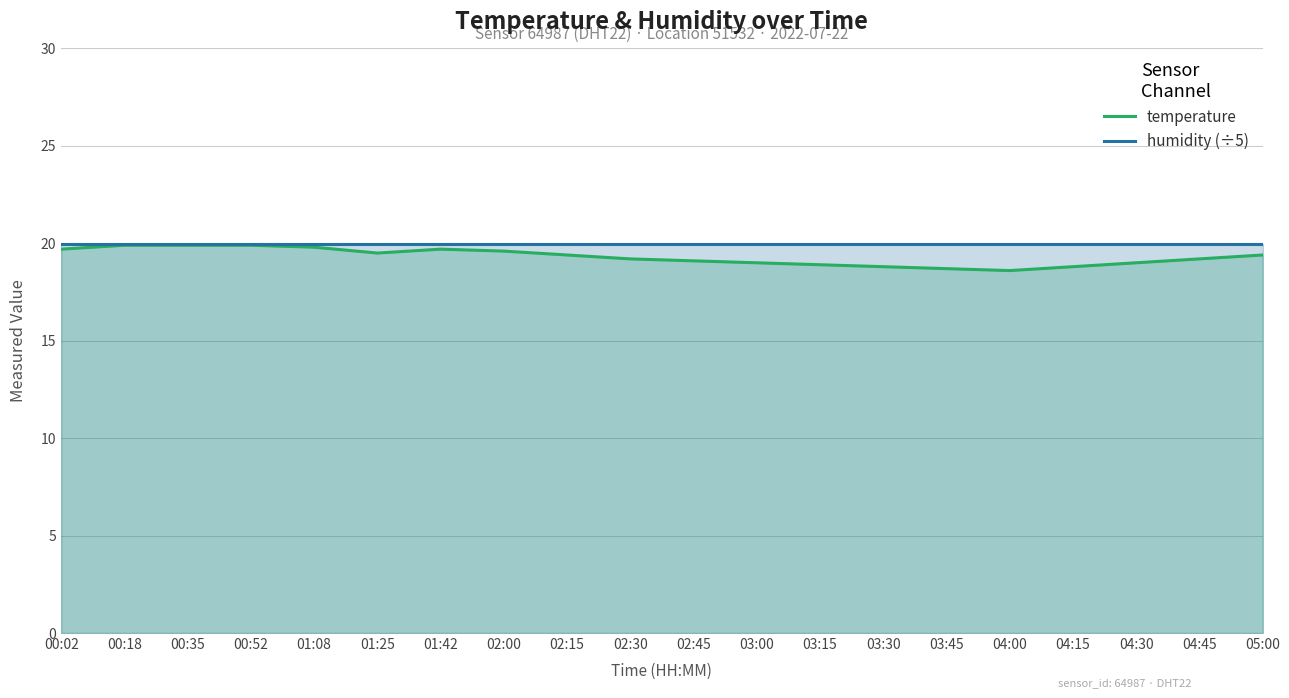

Does the chart have visible grid lines?

Yes